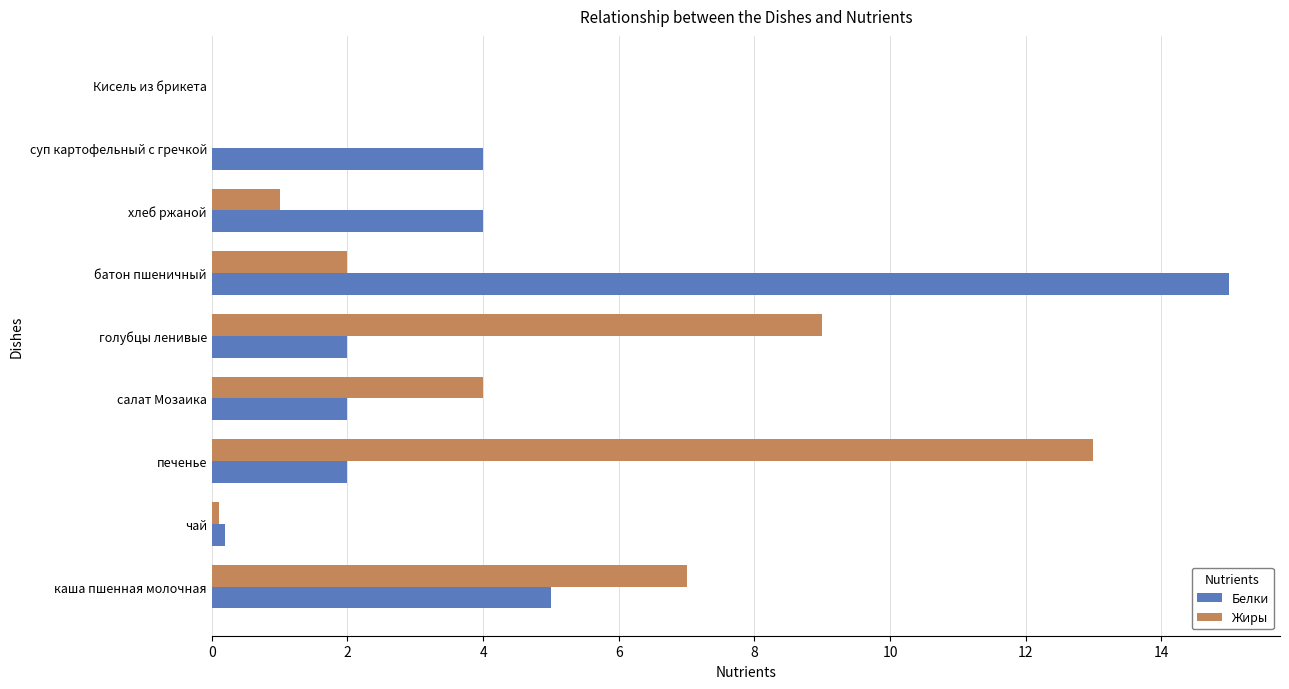

What is the sum of all Белки values?

34.2